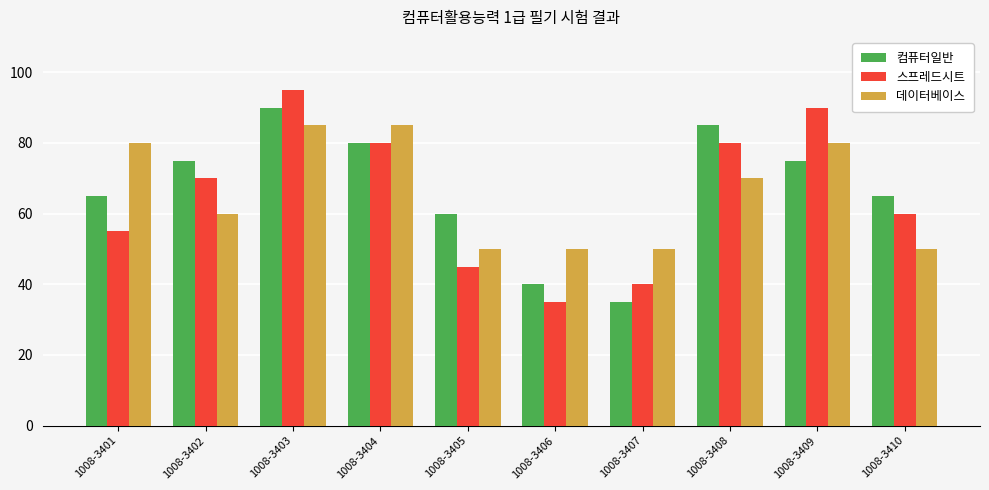

Which series has the largest range (max minus min)?

스프레드시트